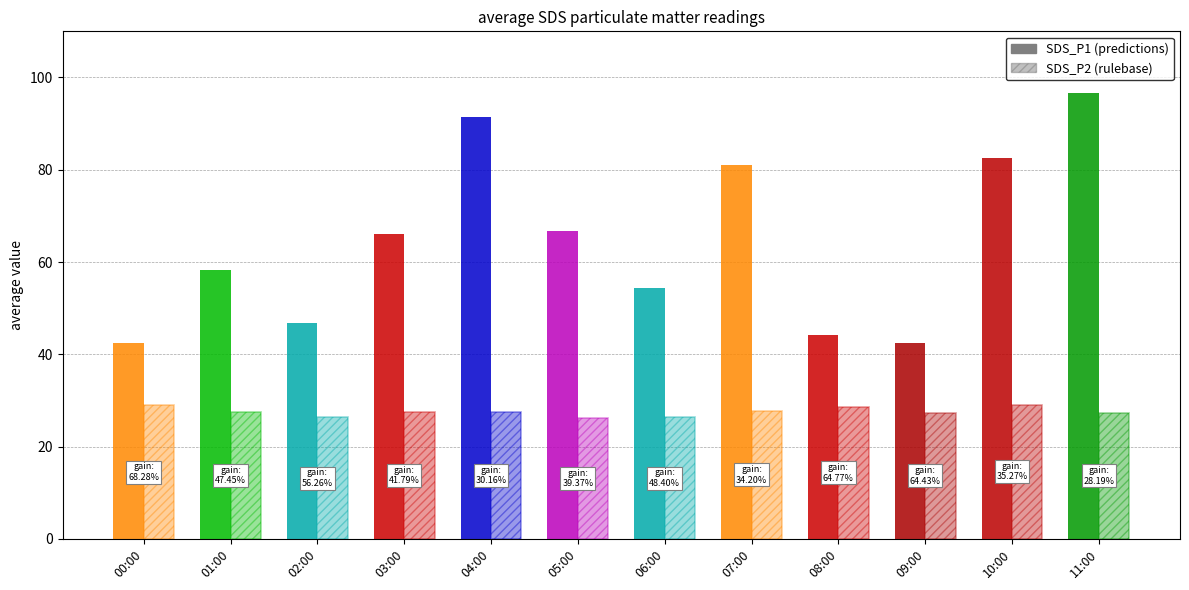

Which has a higher value, 09:00 or 05:00?

05:00